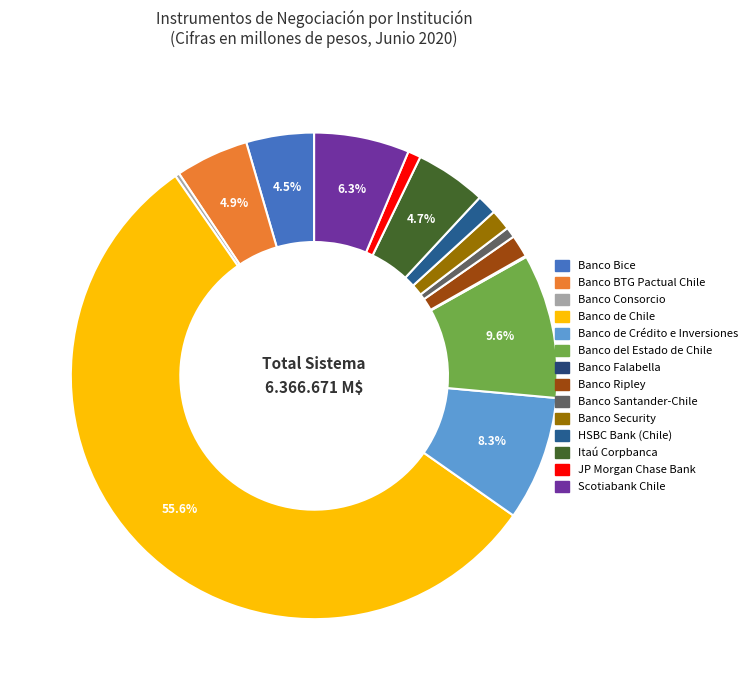

Is there any slice that represents more than half of the pie?

Yes